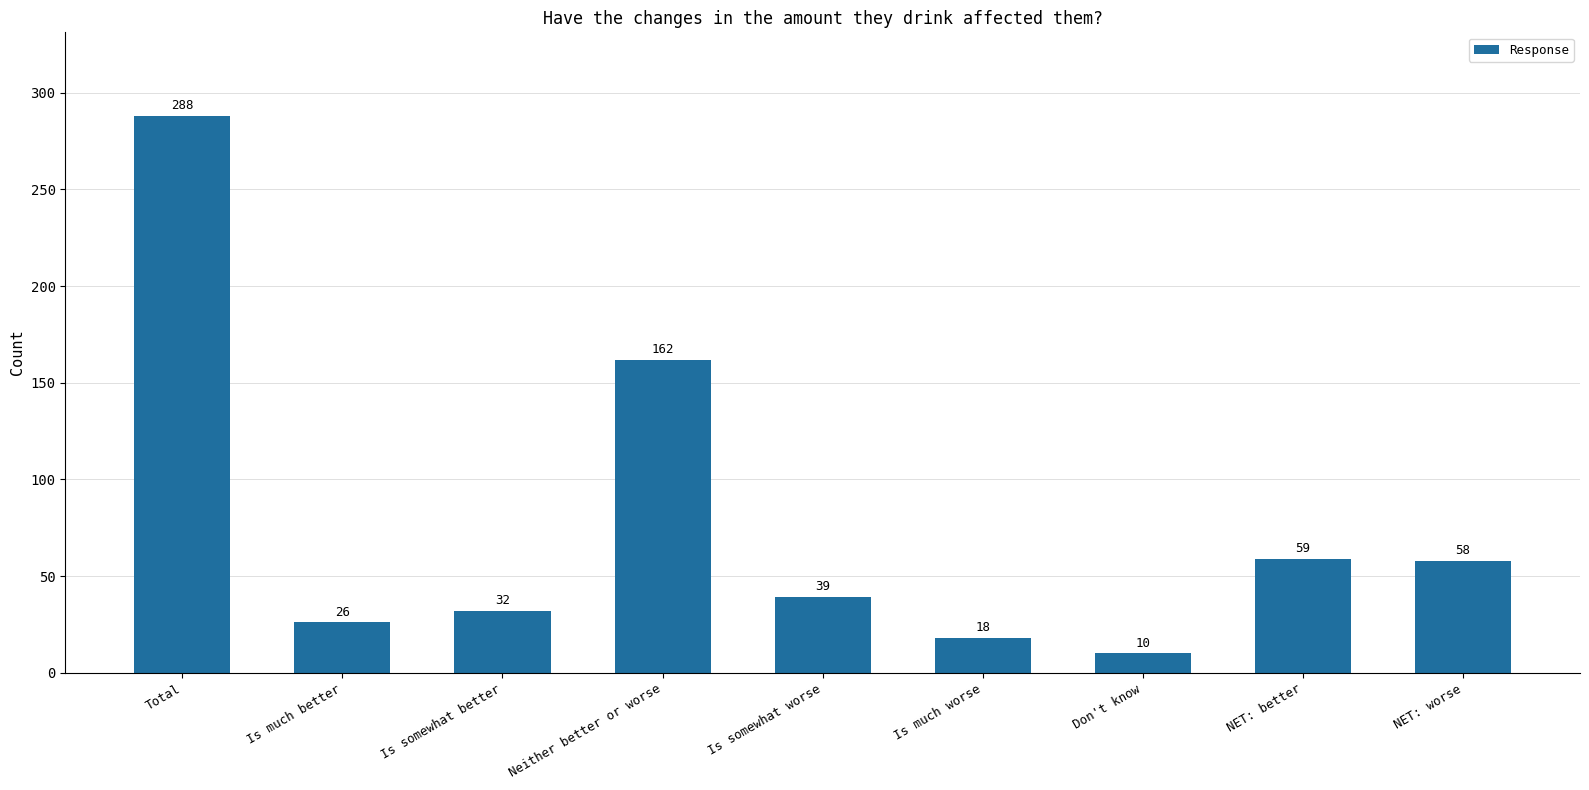

What is the ratio of the value at Don't know to the value at NET: worse?

0.2